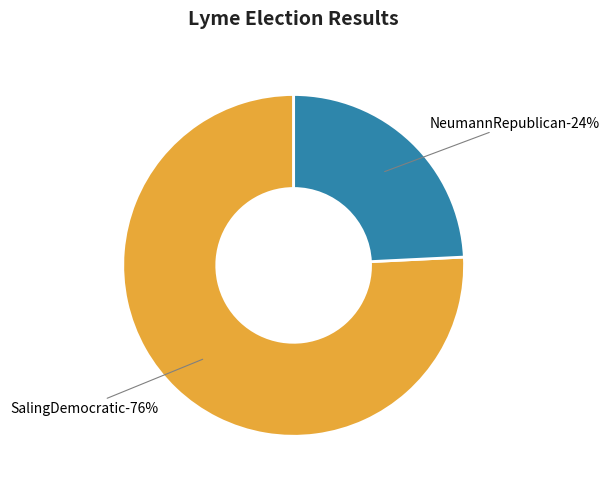

To the nearest percent, what percentage of the pie is SalingDemocratic?

76%